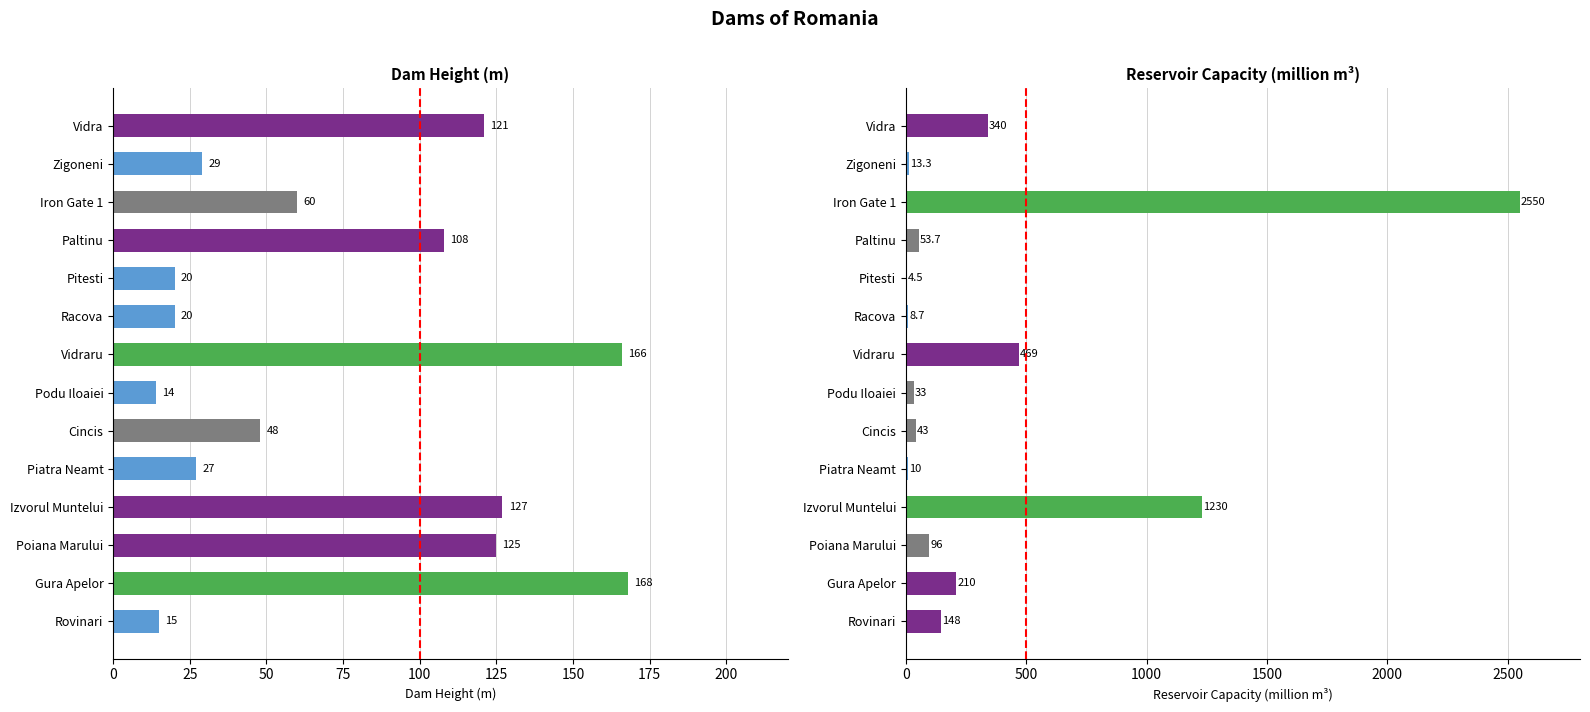

The Dam height (m) series shows 29.7 at Paltinu. True or false?

False